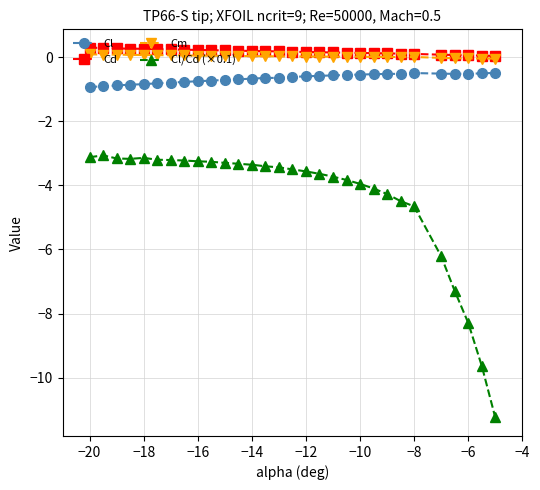

True or false: Cl/Cd (×0.1) and Cd intersect in this chart.

False